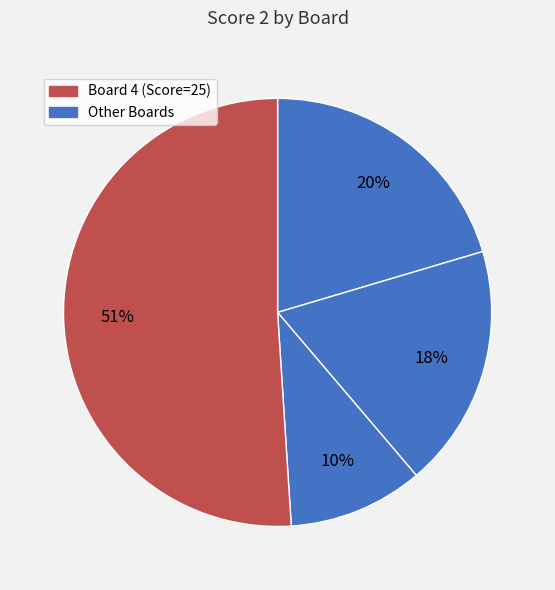

What is the majority slice?

Board 4